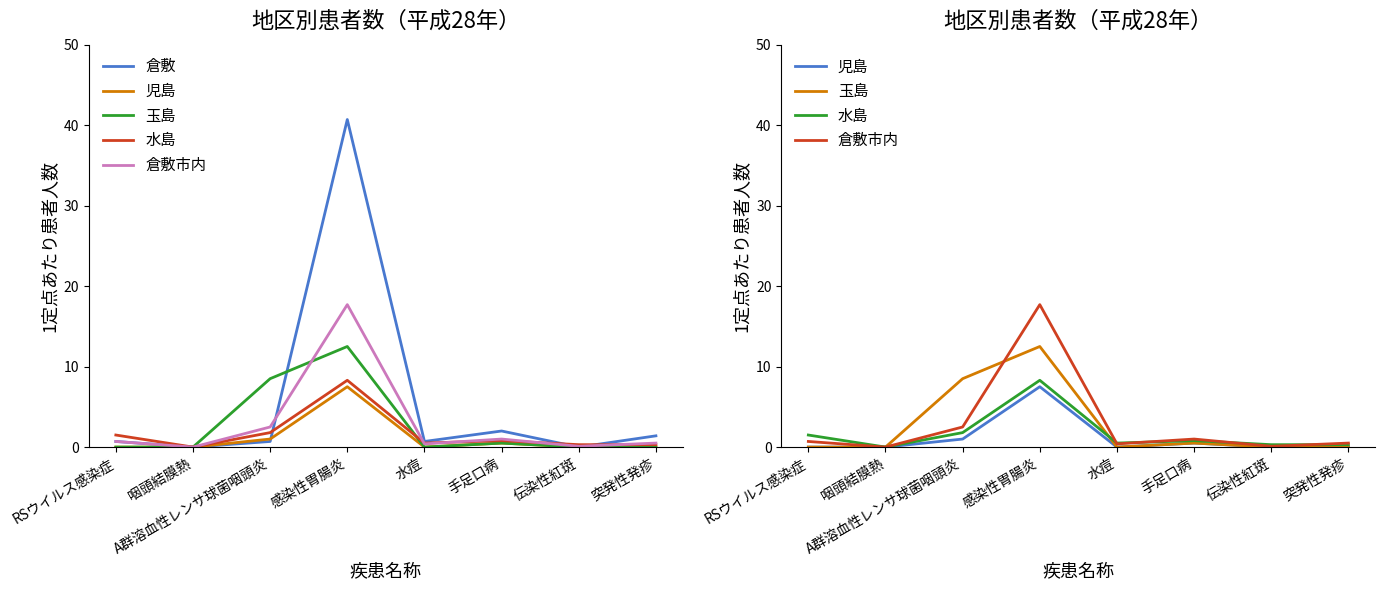

Is it true that 倉敷 equals 0.0 at 咽頭結膜熱?

True